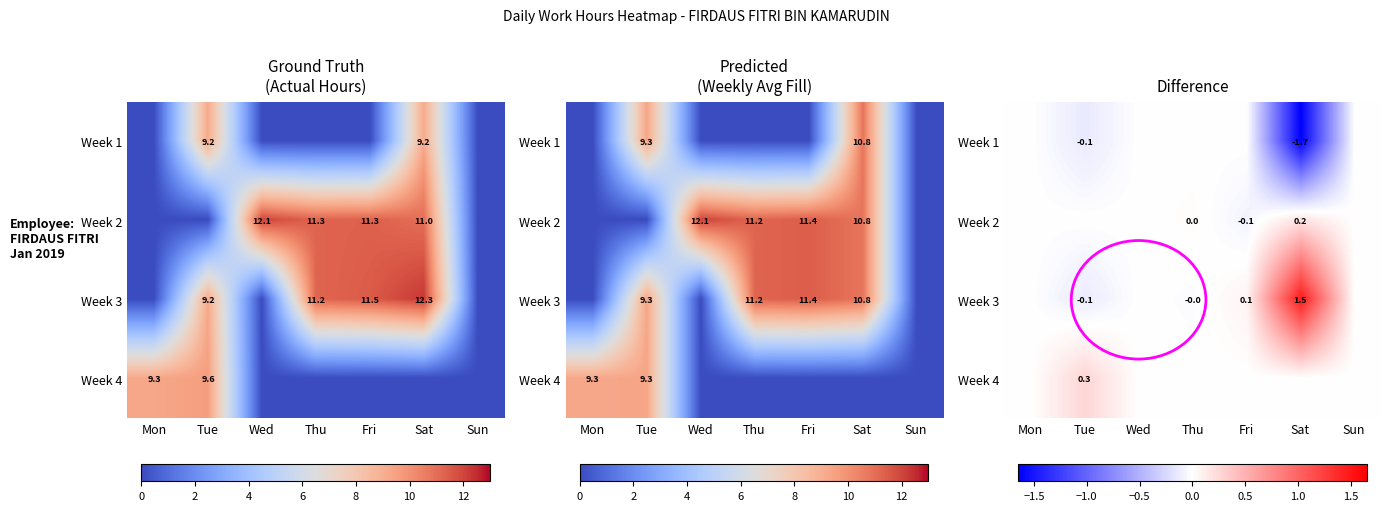

Between Mon and Sun, which is larger?

Mon